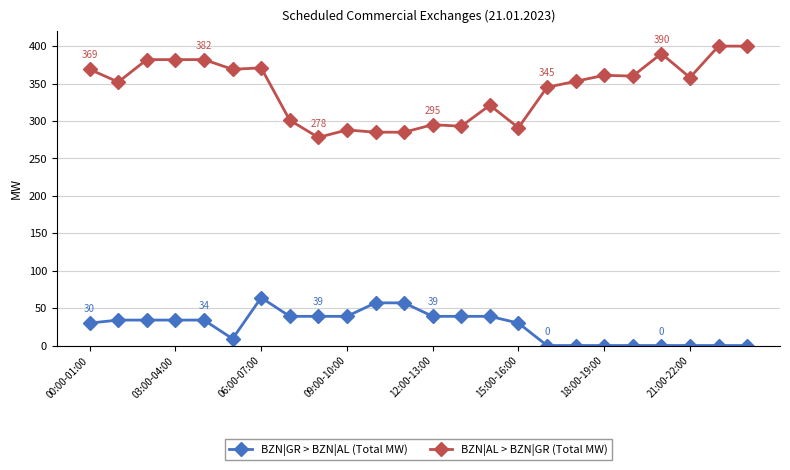

True or false: BZN|GR > BZN|AL (Total MW) and BZN|AL > BZN|GR (Total MW) intersect in this chart.

False